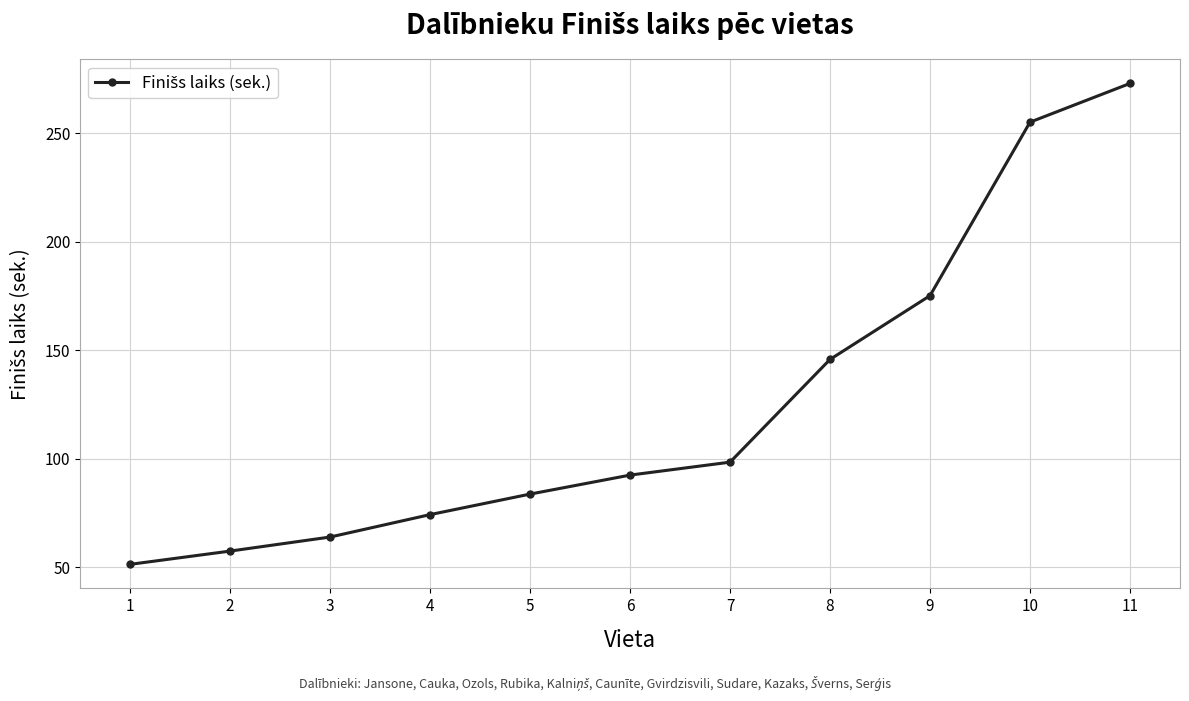

True or false: the data shows 165.0 at 7.

False